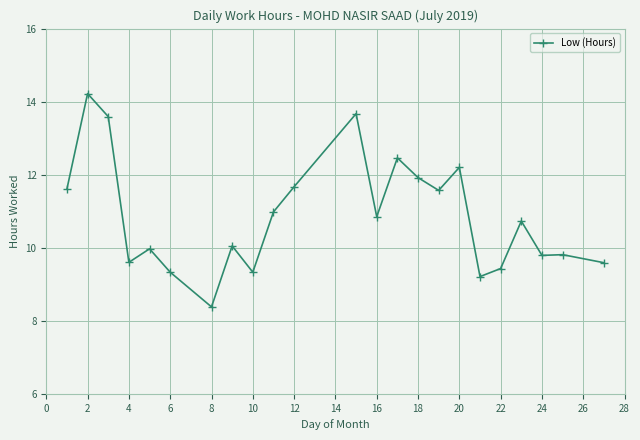

What is the value of the 17th point from the left?

12.2